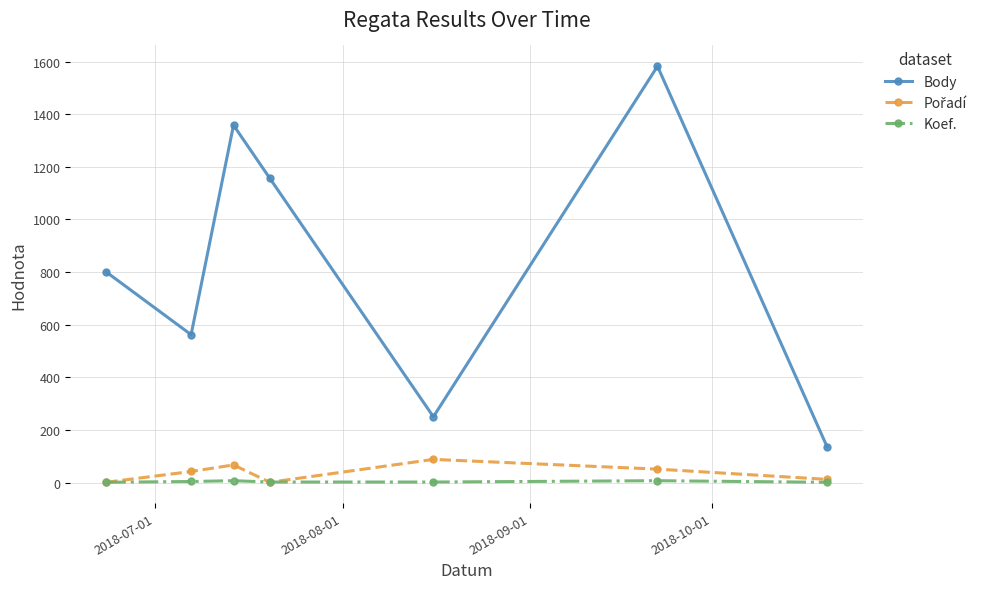

What is the difference between the second highest and minimum values in the Body series?

1222